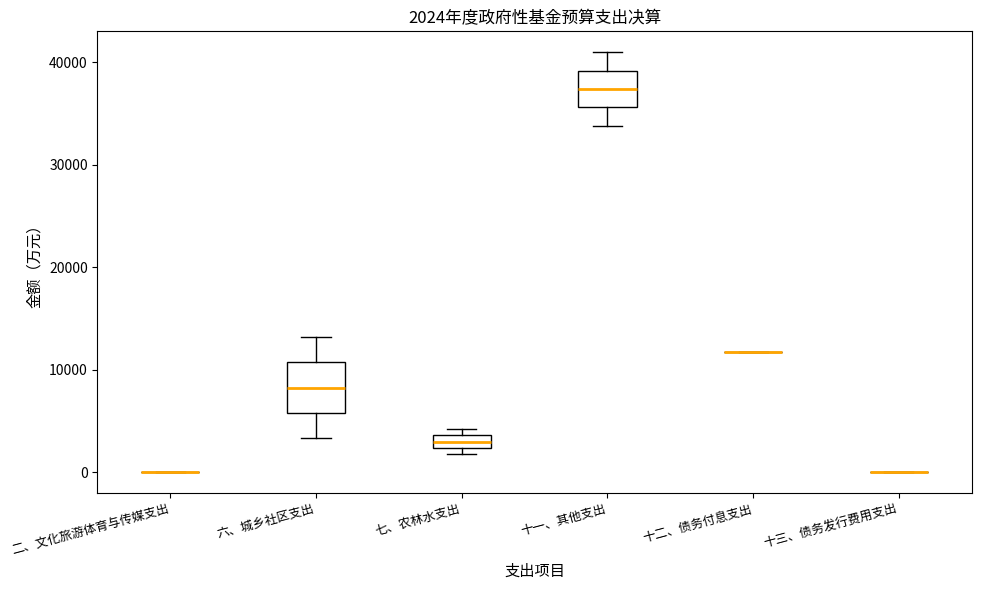

Comparing the boxes themselves (not the whiskers), which one is the tallest?

六、城乡社区支出